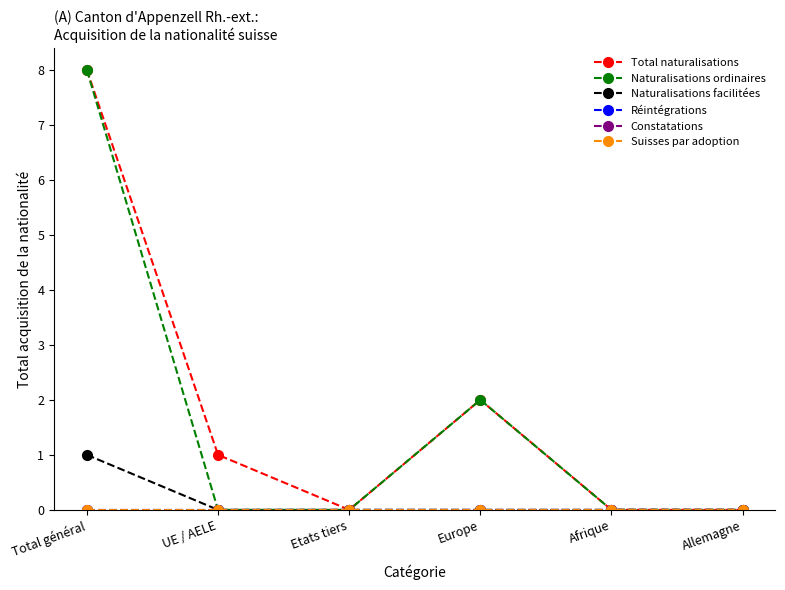

True or false: Naturalisations ordinaires has more than 2 interior local peaks.

False